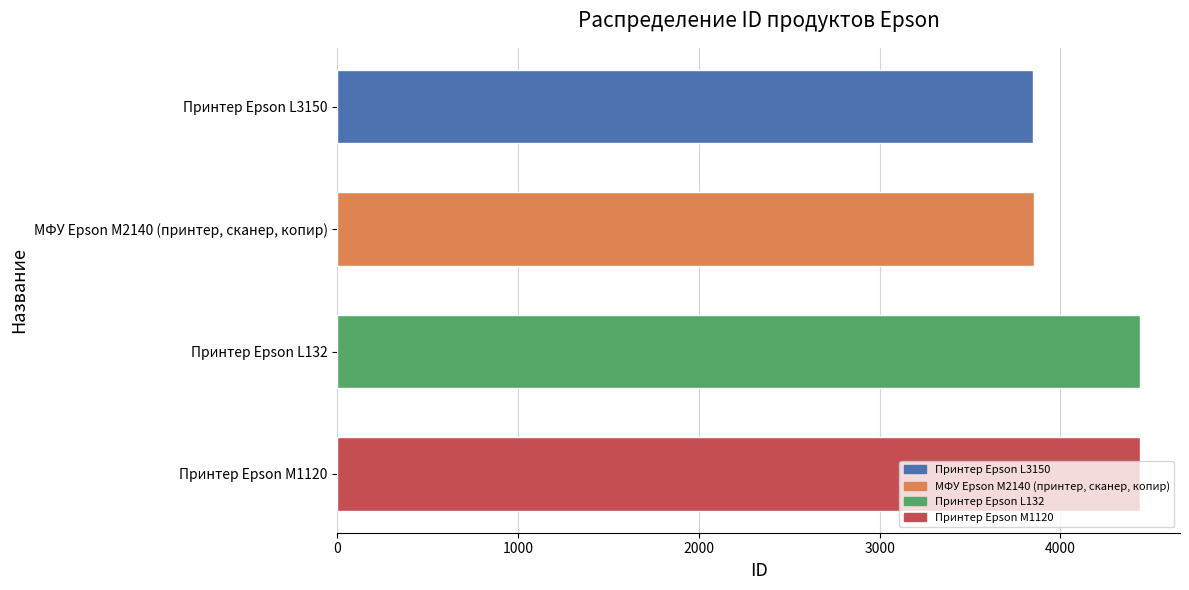

What is the difference between the second highest and minimum values?

588